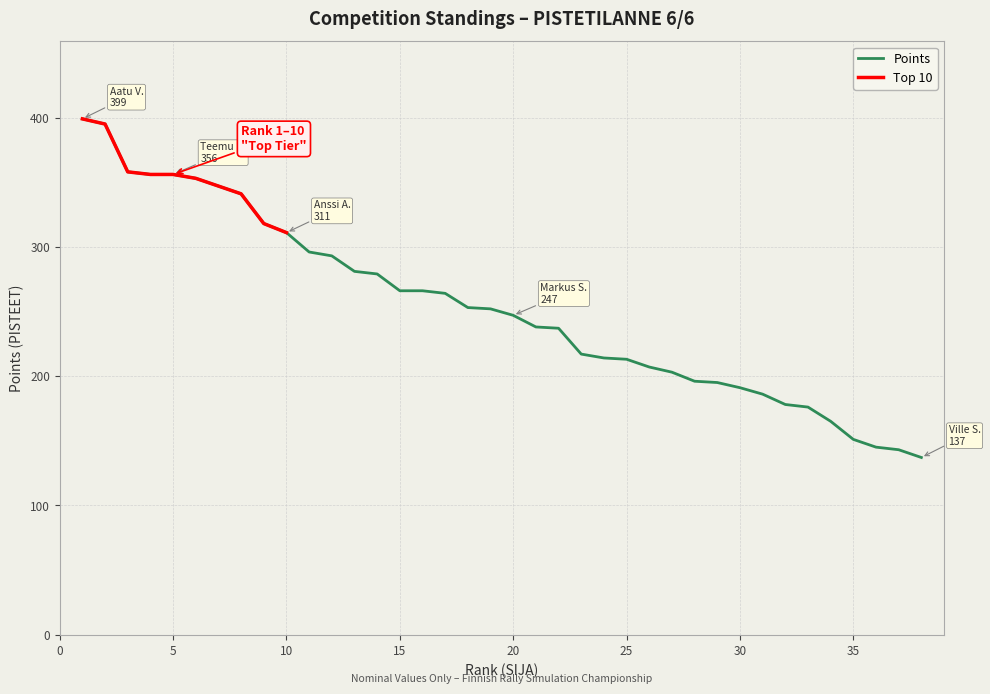

Reading left to right, extract all data points from this chart.

1=399	2=395	3=358	4=356	5=356	6=353	7=347	8=341	9=318	10=311	11=296	12=293	13=281	14=279	15=266	16=266	17=264	18=253	19=252	20=247	21=238	22=237	23=217	24=214	25=213	26=207	27=203	28=196	29=195	30=191	31=186	32=178	33=176	34=165	35=151	36=145	37=143	38=137